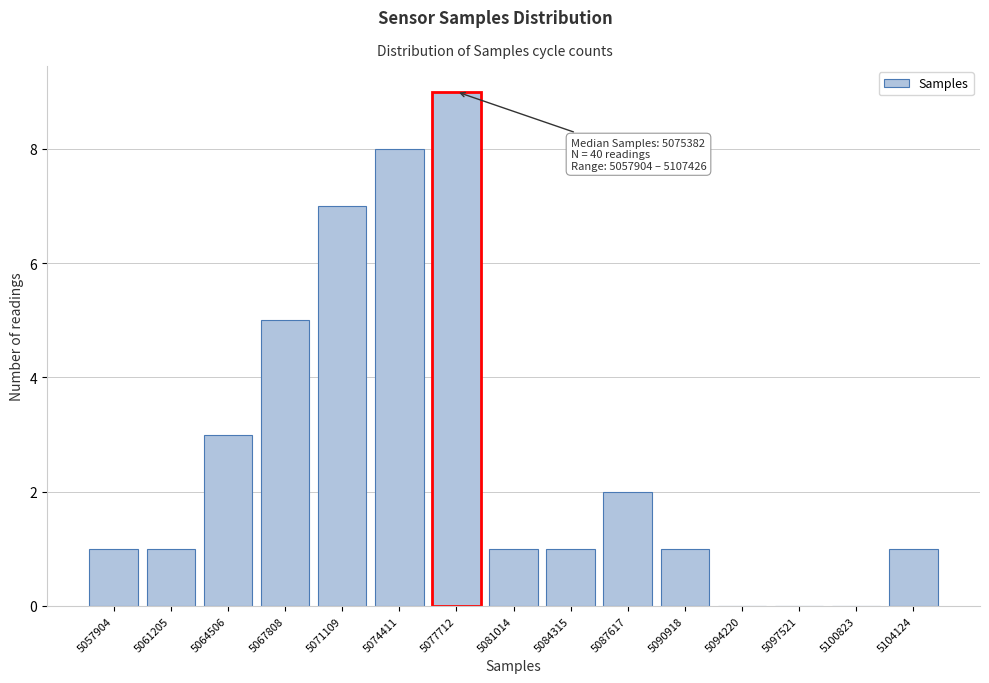

Reading left to right, transcribe all the data shown in this chart.

5057904=1	5061205=1	5064506=3	5067808=5	5071109=7	5074411=8	5077712=9	5081014=1	5084315=1	5087617=2	5090918=1	5094220=0	5097521=0	5100823=0	5104124=1